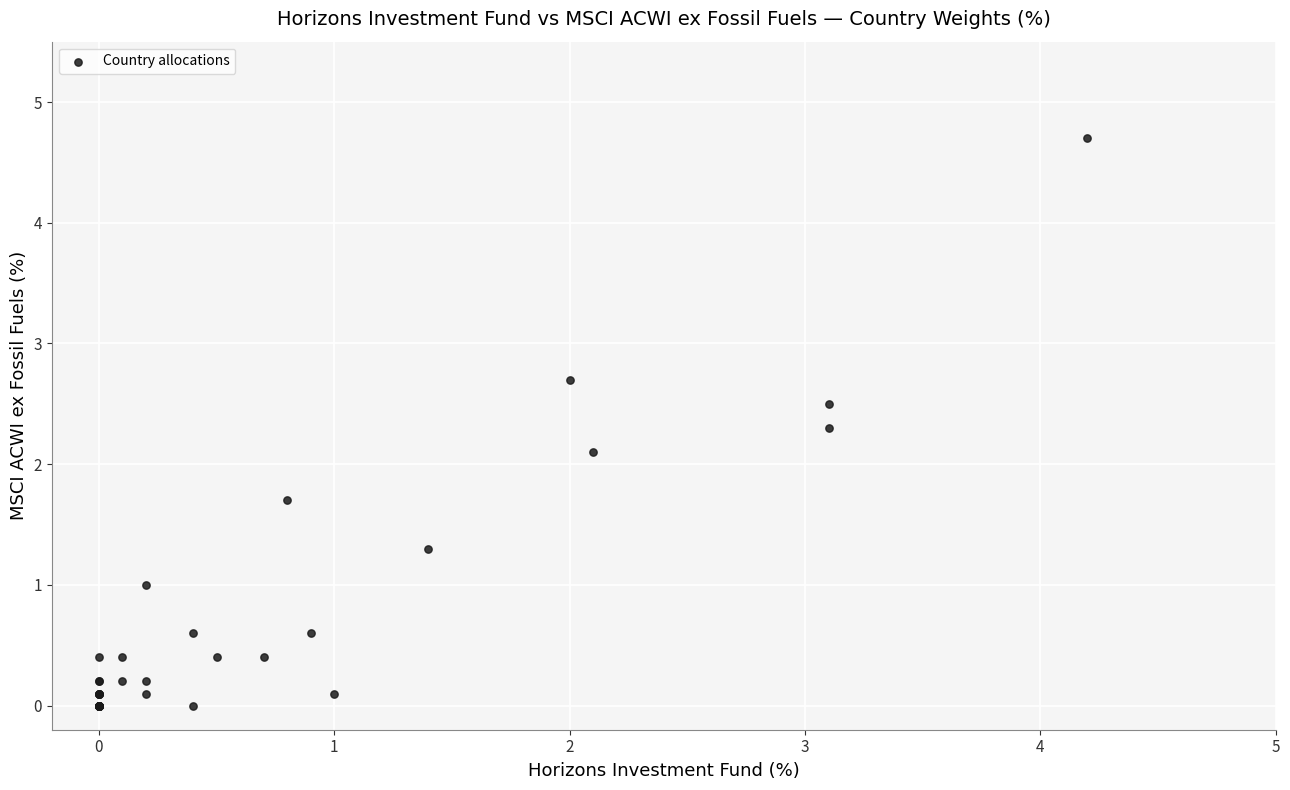

What Y value in the scatter plot is closest to 2?

2.1